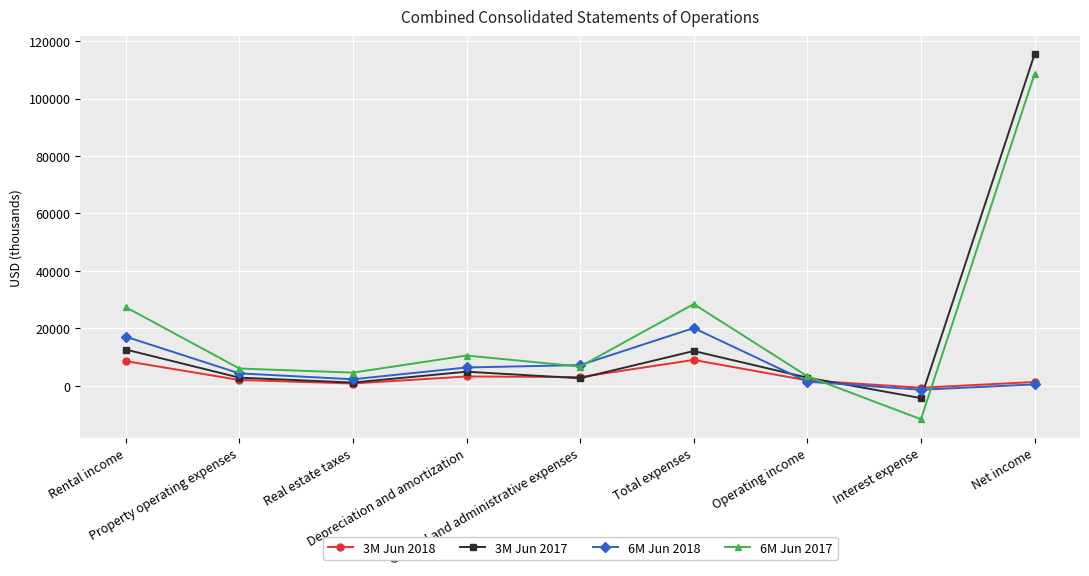

Between Rental income and General and administrative expenses, which series saw the biggest shift?

6M Jun 2017